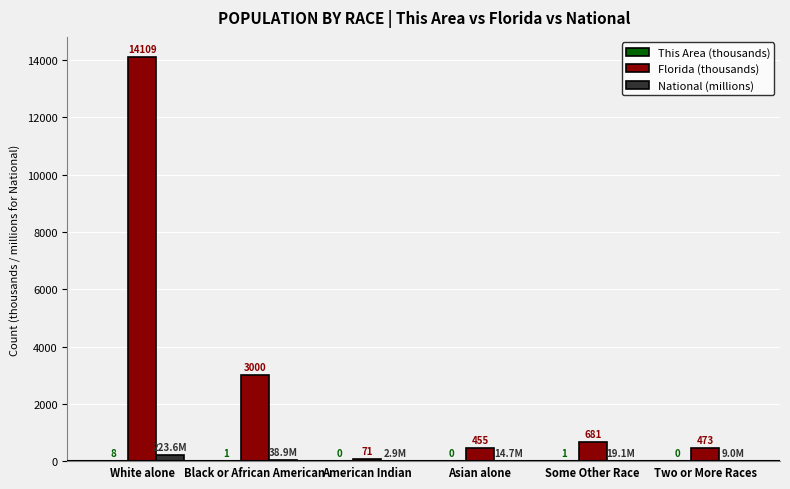

What is the value of the This Area (thousands) bar at the 4th from the left?

0.1